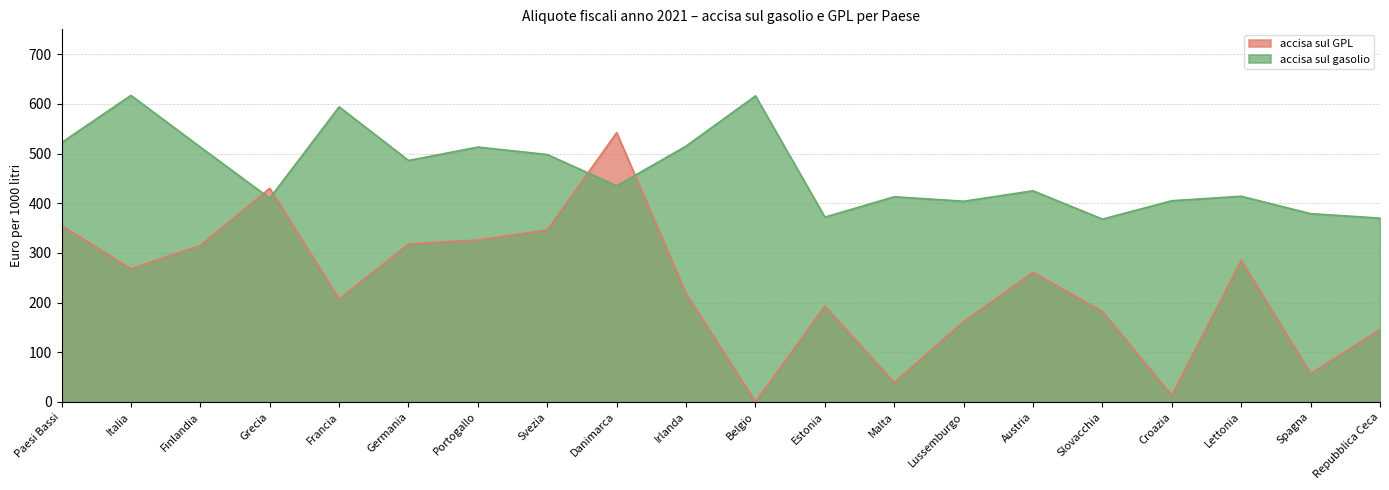

Which label corresponds to the smallest value in the chart?

Belgio